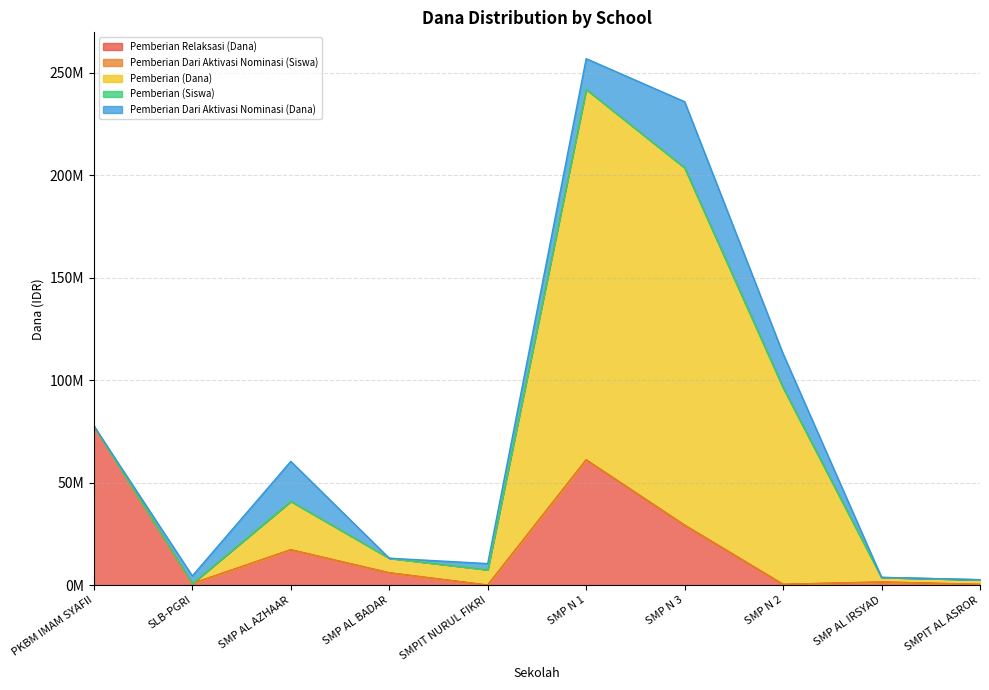

List the labels in order of Pemberian Relaksasi (Dana) value, smallest first.

SMPIT NURUL FIKRI, SMP N 2, SMPIT AL ASROR, SLB-PGRI, SMP AL IRSYAD, SMP AL BADAR, SMP AL AZHAAR, SMP N 3, SMP N 1, PKBM IMAM SYAFII